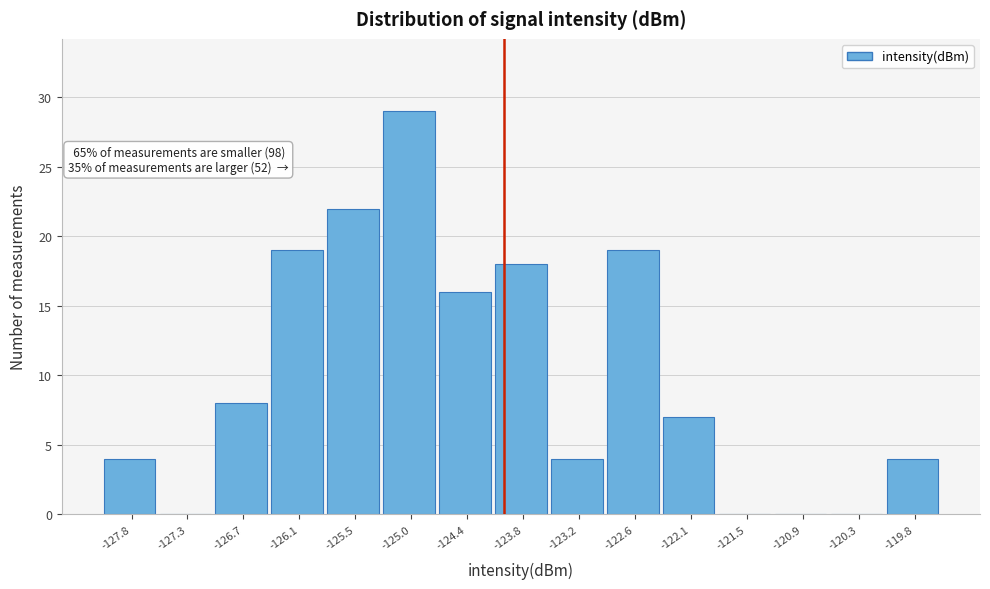

Over which range of the x-axis is the bar tallest?

-125.2 to -124.7